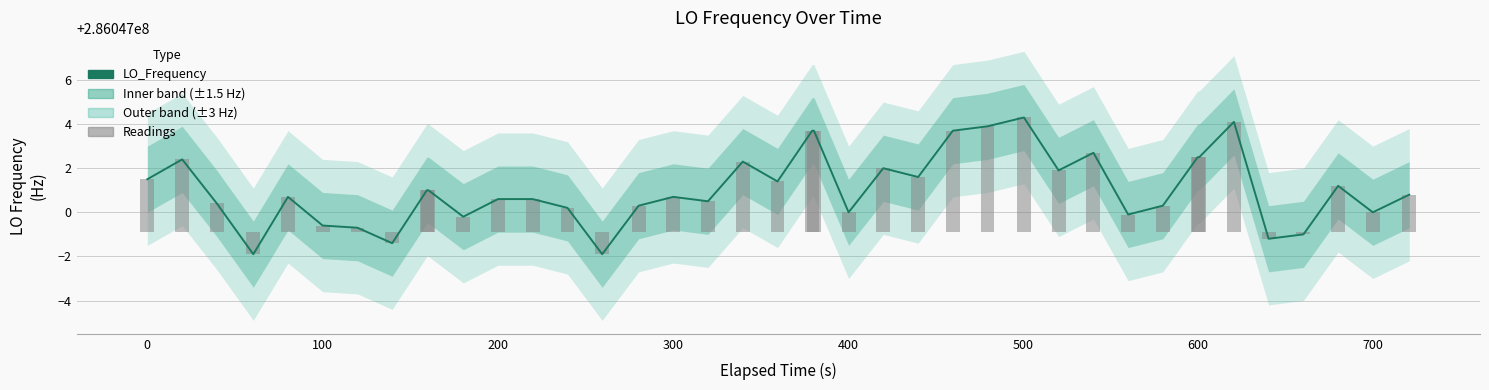

What is the average value of the LO_Frequency series?

286047001.1